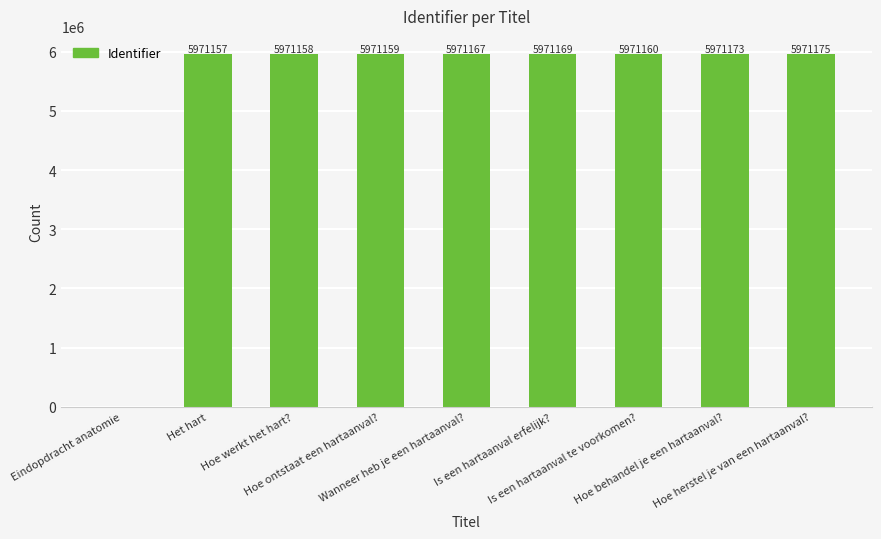

Reading right to left, extract all data points from this chart.

5971175	5971173	5971160	5971169	5971167	5971159	5971158	5971157	0